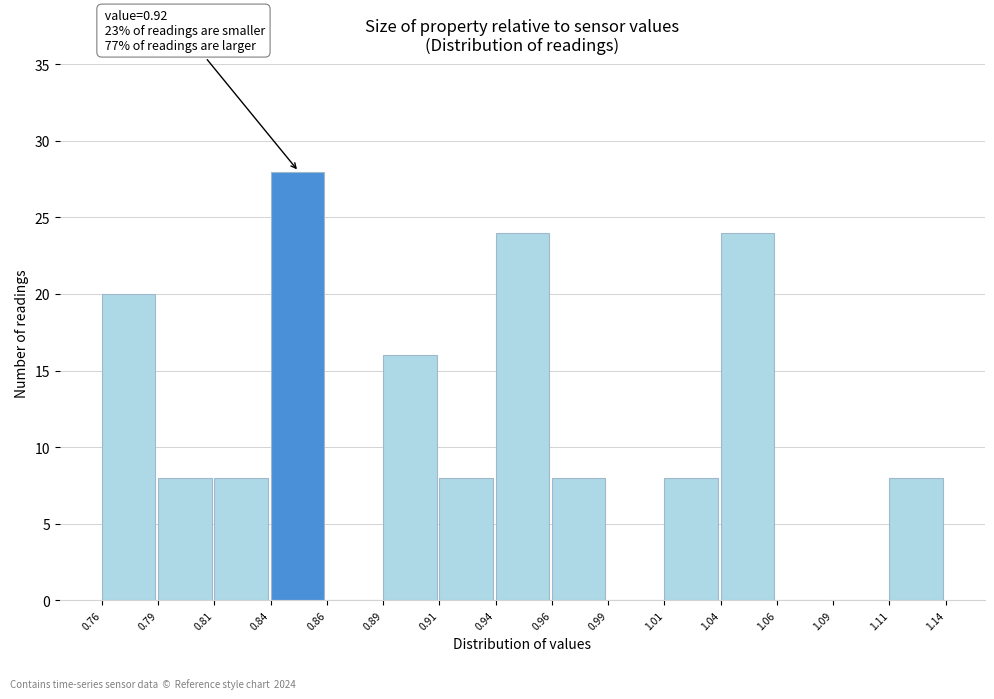

Reading right to left, extract all data points from this chart.

1.11=8	1.09=0	1.06=0	1.04=24	1.01=8	0.99=0	0.96=8	0.94=24	0.91=8	0.89=16	0.86=0	0.84=28	0.81=8	0.79=8	0.76=20